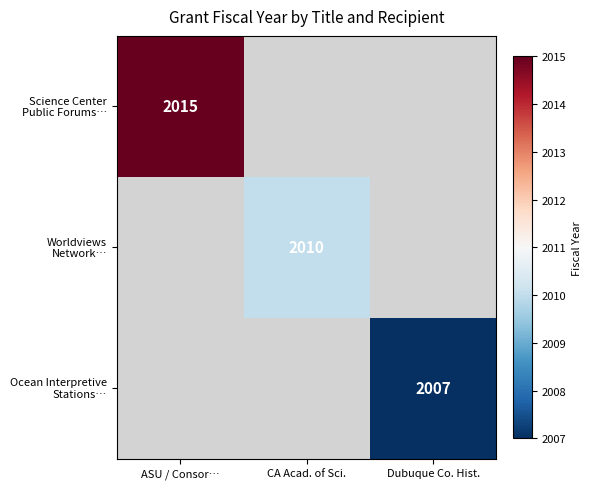

The value of Ocean Interpretive Stations… at Dubuque Co. Hist. is 2686.0. True or false?

False